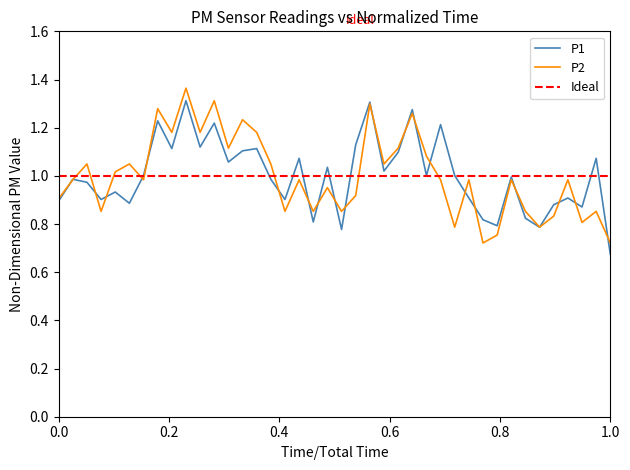

What is the average value of the P2 series?

1.0